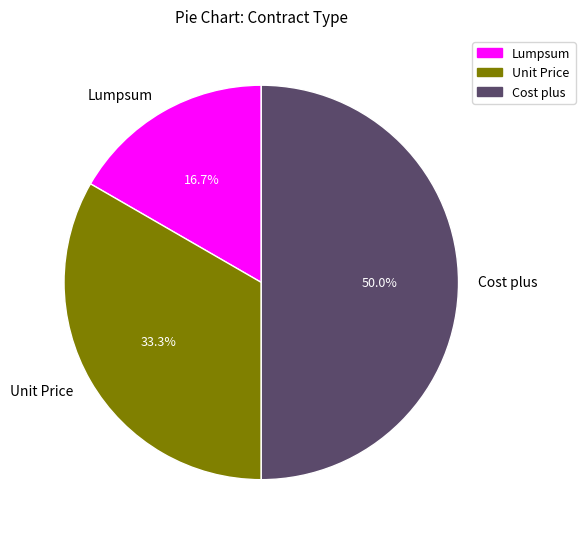

What is the largest slice in the pie chart?

Cost plus